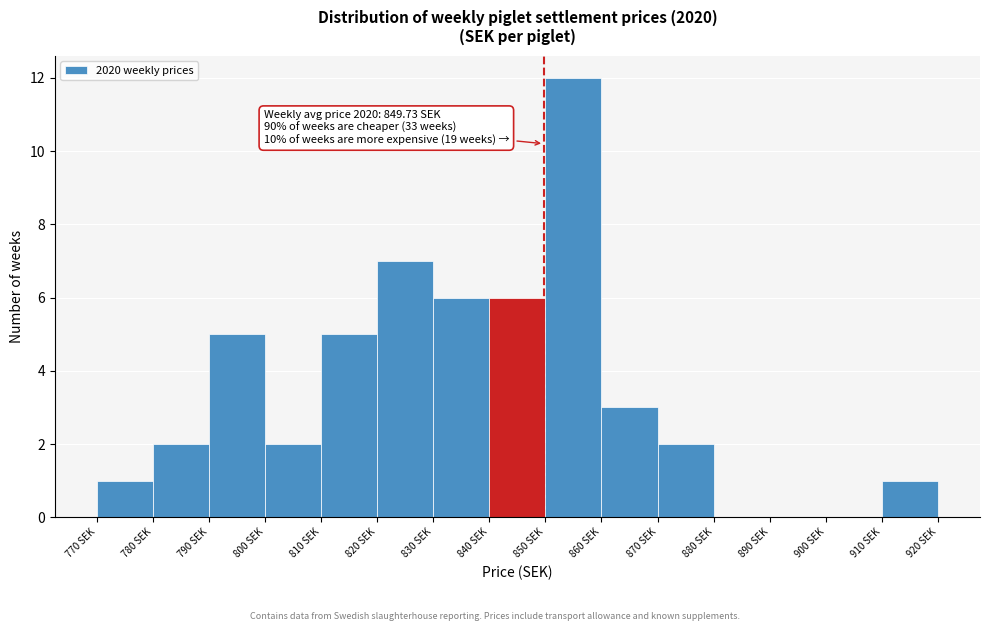

Over which range of the x-axis is the bar tallest?

850 to 860